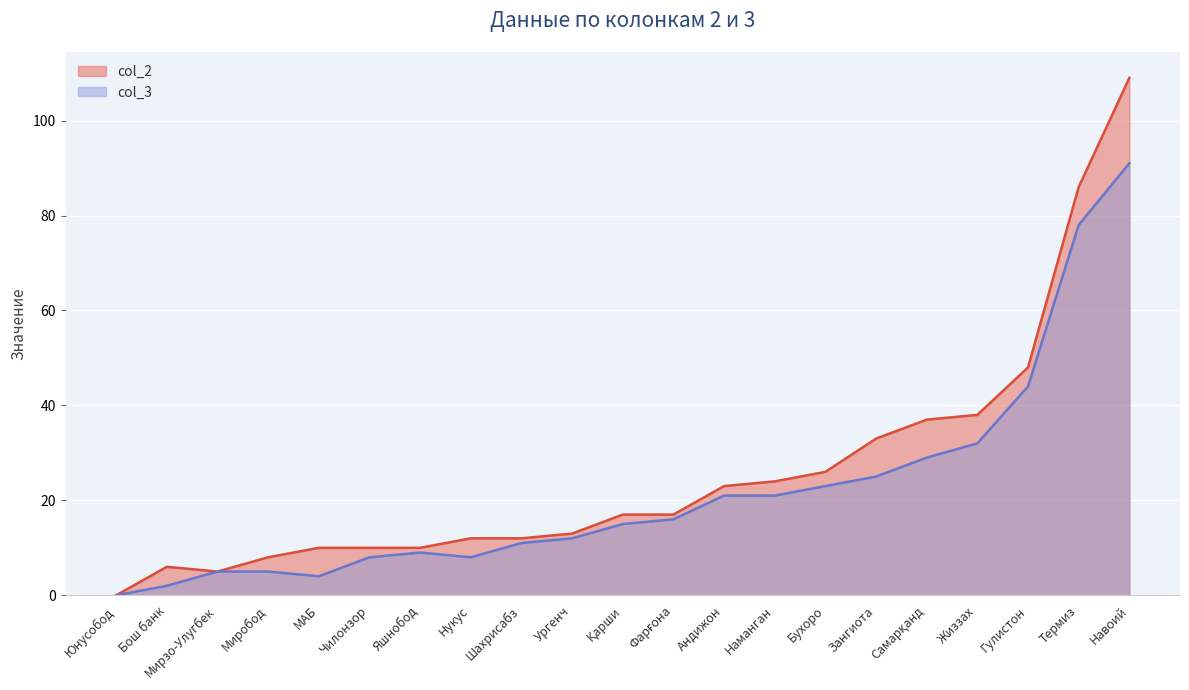

How many lines are shown in the chart?

2